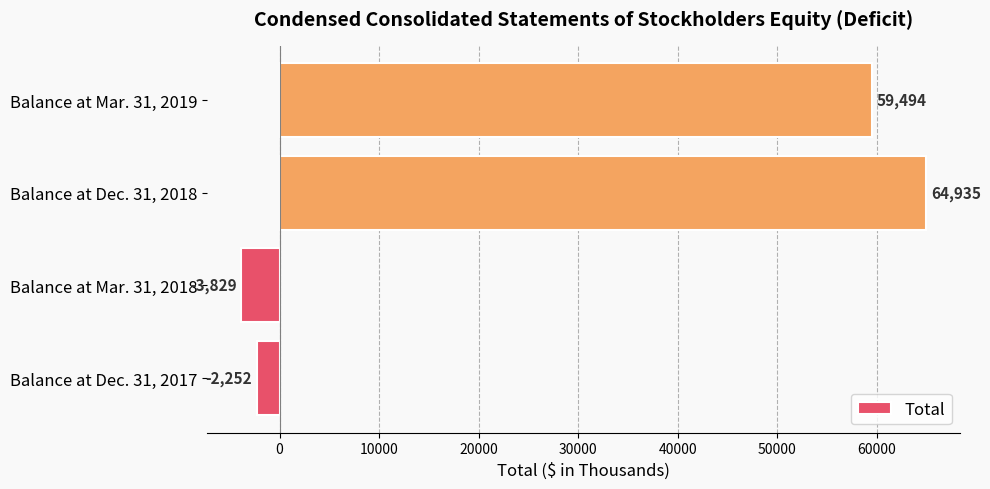

How many bars are there in total?

4